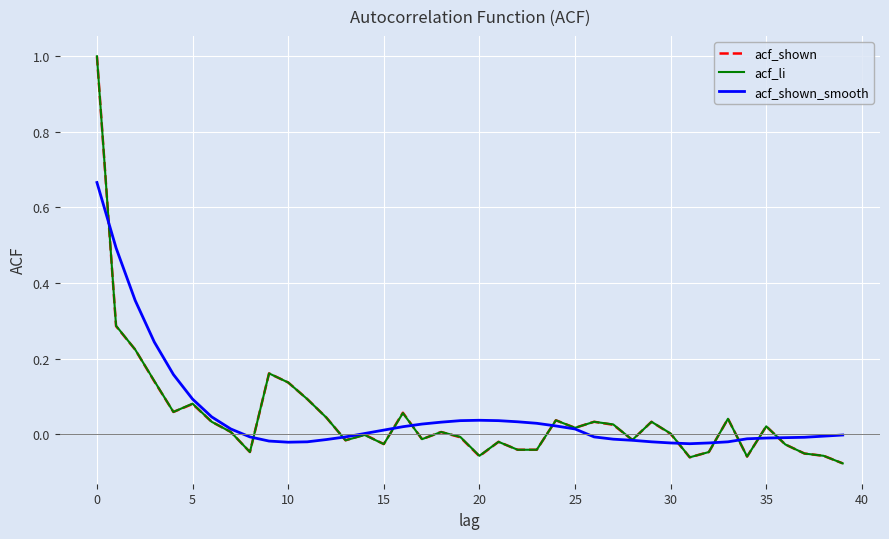

What is the greatest value displayed?

1.0